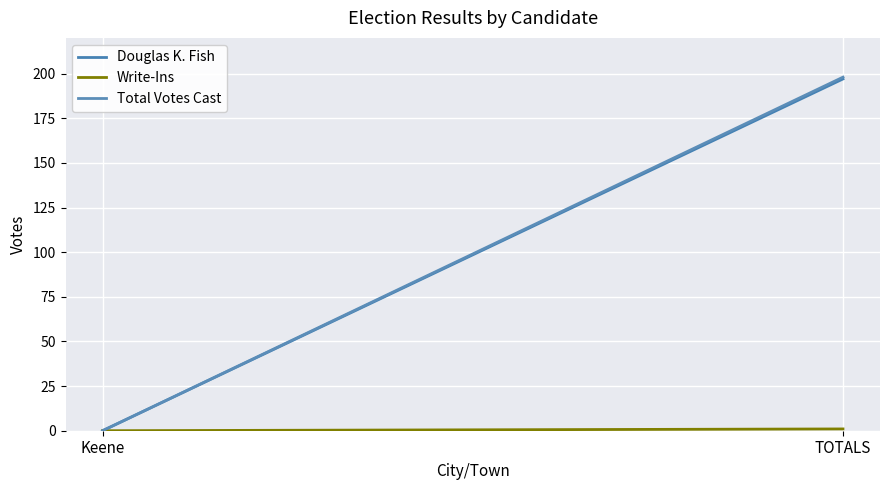

What is the total value across all series at TOTALS?

396